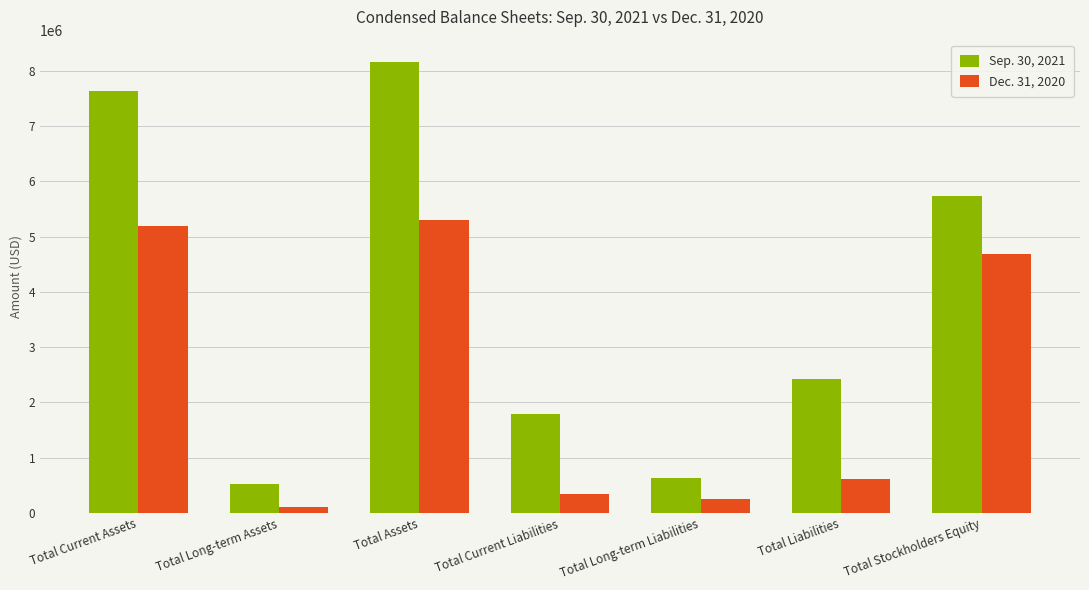

Rank the series by their average value, from lowest to highest.

Dec. 31, 2020, Sep. 30, 2021